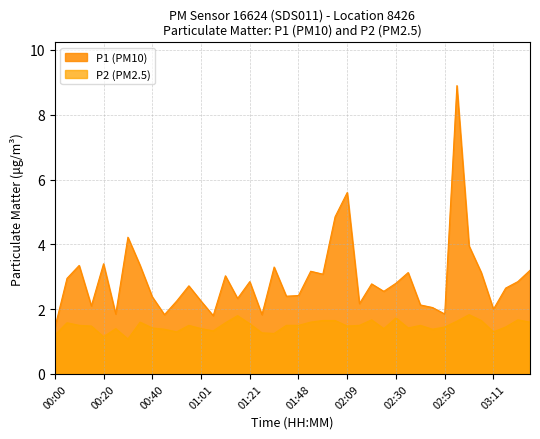

Reading right to left, list all the values displayed in this chart.

P1: 03:27=3.2	03:21=2.9	03:16=2.6	03:11=2.0	03:06=3.1	03:01=4.0	02:56=8.9	02:50=1.9	02:45=2.0	02:40=2.1	02:35=3.1	02:30=2.8	02:25=2.5	02:19=2.8	02:14=2.2	02:09=5.6	02:04=4.8	01:59=3.1	01:54=3.2	01:48=2.4	01:43=2.4	01:38=3.3	01:32=1.8	01:21=2.9	01:16=2.3	01:11=3.0	01:06=1.8	01:01=2.2	00:56=2.7	00:51=2.2	00:45=1.8	00:40=2.4	00:35=3.4	00:30=4.2	00:25=1.9	00:20=3.4	00:15=2.1	00:10=3.4	00:05=3.0	00:00=1.4
P2: 03:27=1.6	03:21=1.7	03:16=1.4	03:11=1.3	03:06=1.6	03:01=1.8	02:56=1.6	02:50=1.4	02:45=1.4	02:40=1.5	02:35=1.4	02:30=1.7	02:25=1.4	02:19=1.7	02:14=1.5	02:09=1.5	02:04=1.6	01:59=1.6	01:54=1.6	01:48=1.5	01:43=1.5	01:38=1.2	01:32=1.3	01:21=1.6	01:16=1.8	01:11=1.6	01:06=1.3	01:01=1.4	00:56=1.5	00:51=1.3	00:45=1.4	00:40=1.4	00:35=1.6	00:30=1.1	00:25=1.4	00:20=1.1	00:15=1.5	00:10=1.5	00:05=1.6	00:00=1.2